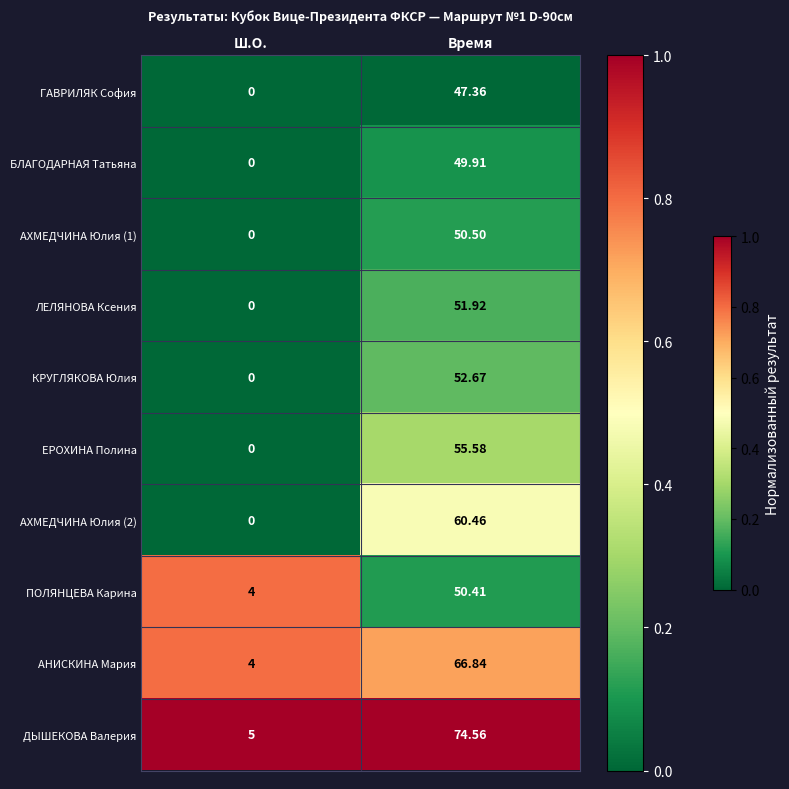

How many values in the ЕРОХИНА Полина series are below 55?

1